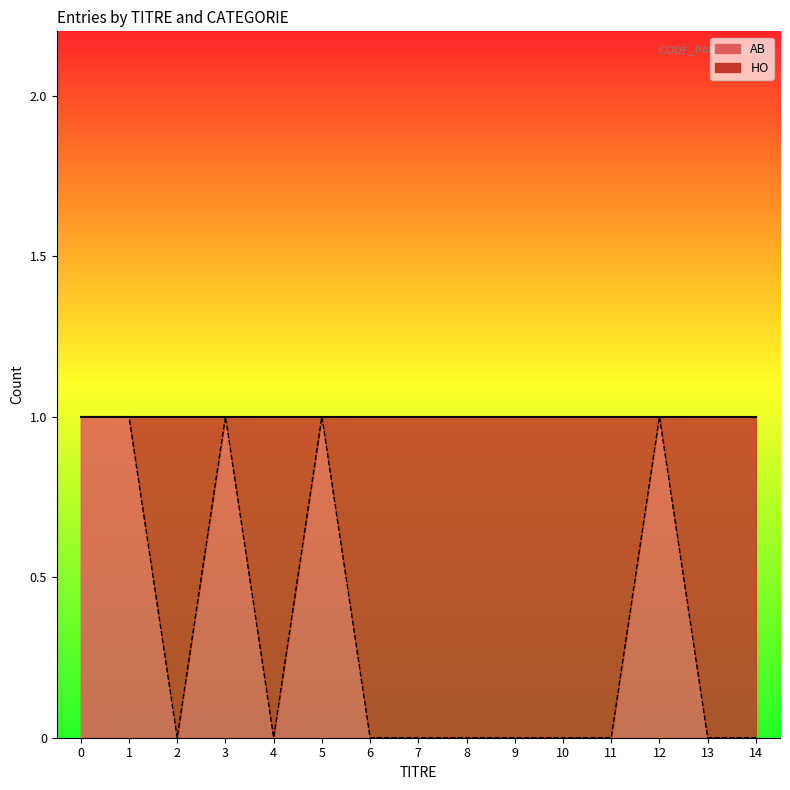

The chart shows a value of 0 at 10. True or false?

False